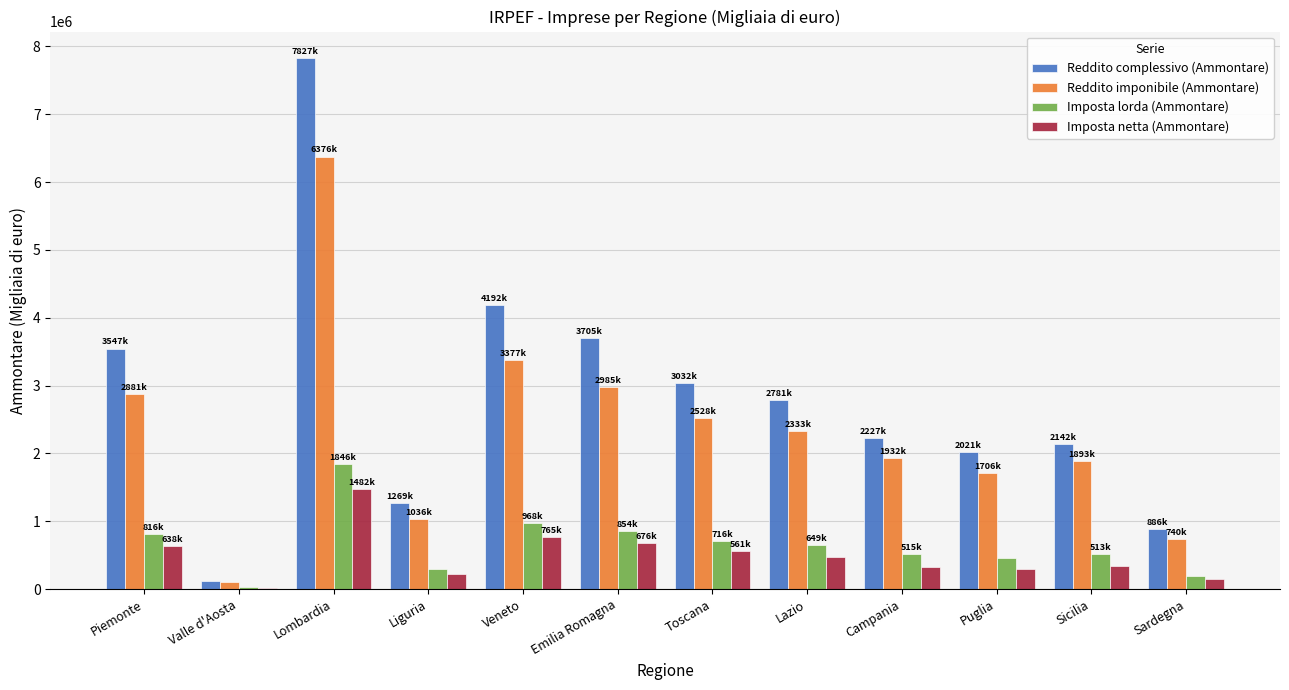

Which category has the highest value in the Reddito complessivo (Ammontare) series?

Lombardia